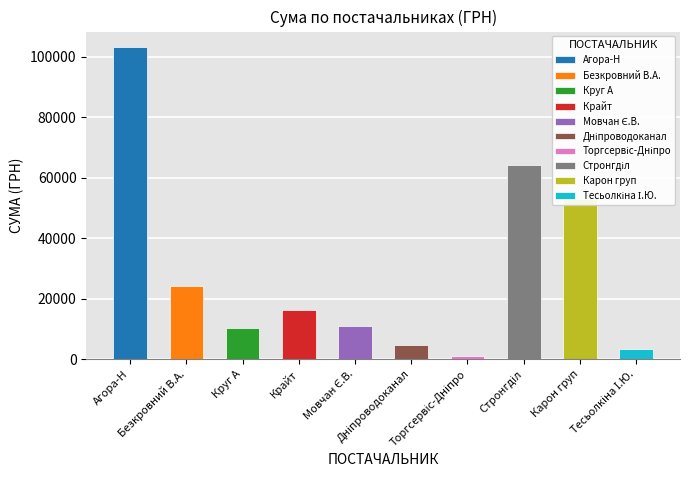

How many data points are less than 16282?

5